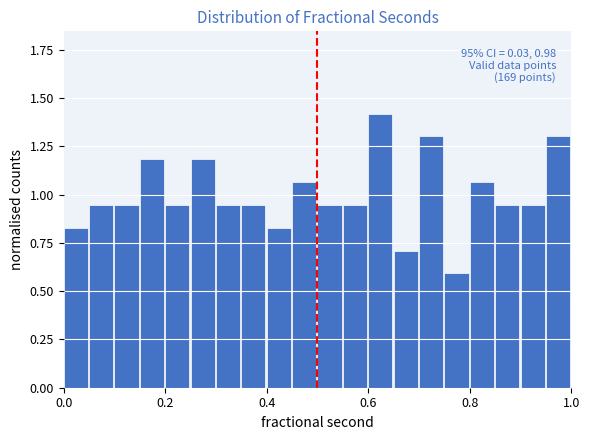

Around what value on the x-axis is the tallest bar? Give the approximate position of its centre, as read against the axis.

0.62